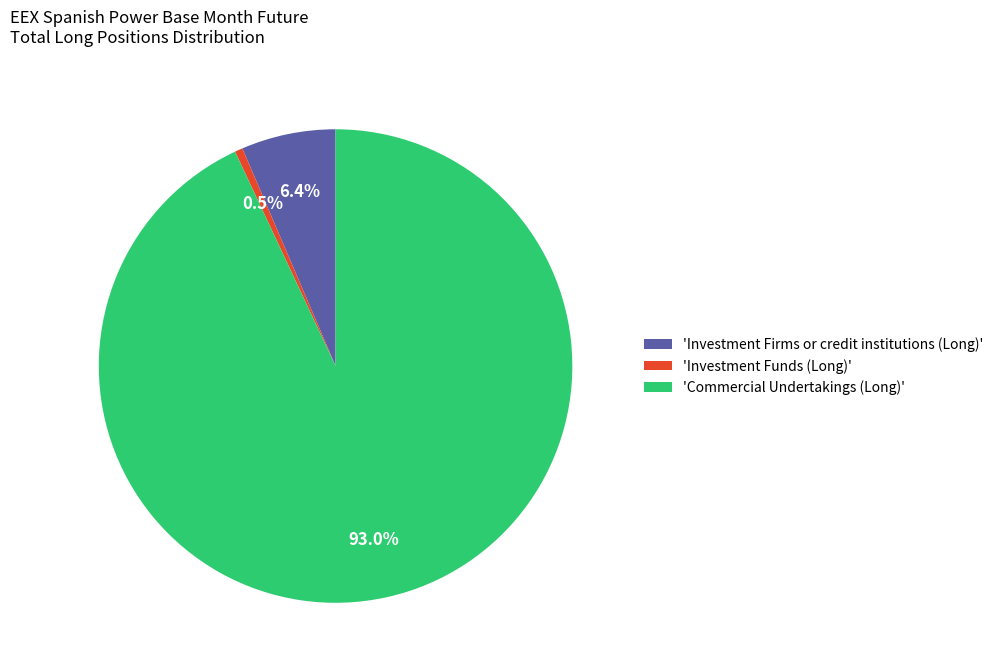

Which category has the biggest portion of the pie?

'Commercial Undertakings (Long)'